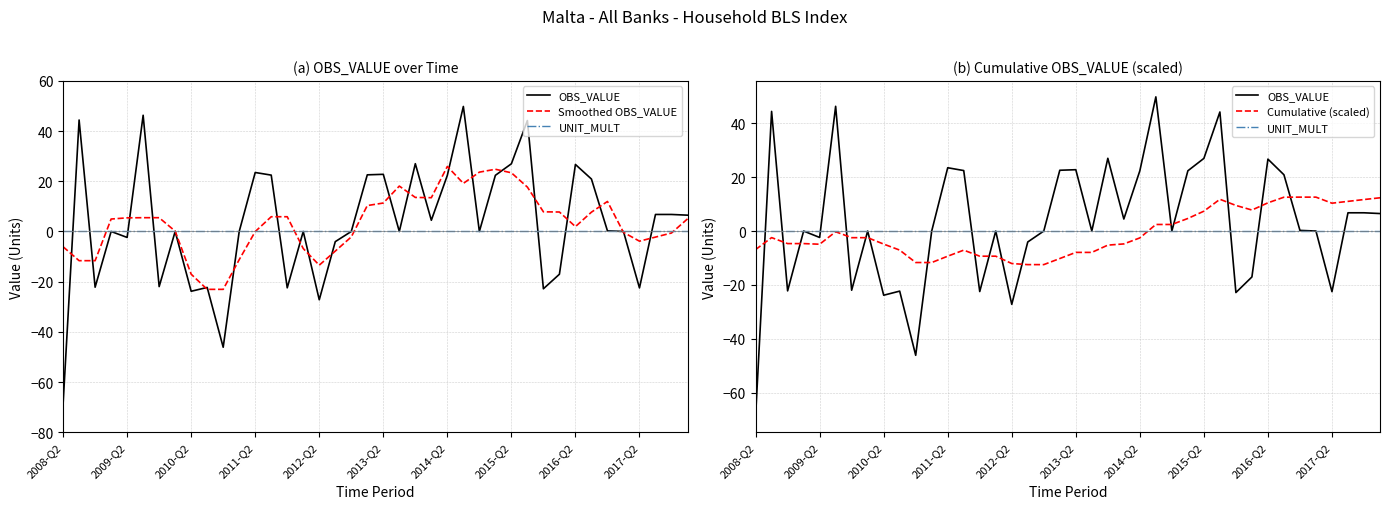

How many lines are shown in the chart?

4